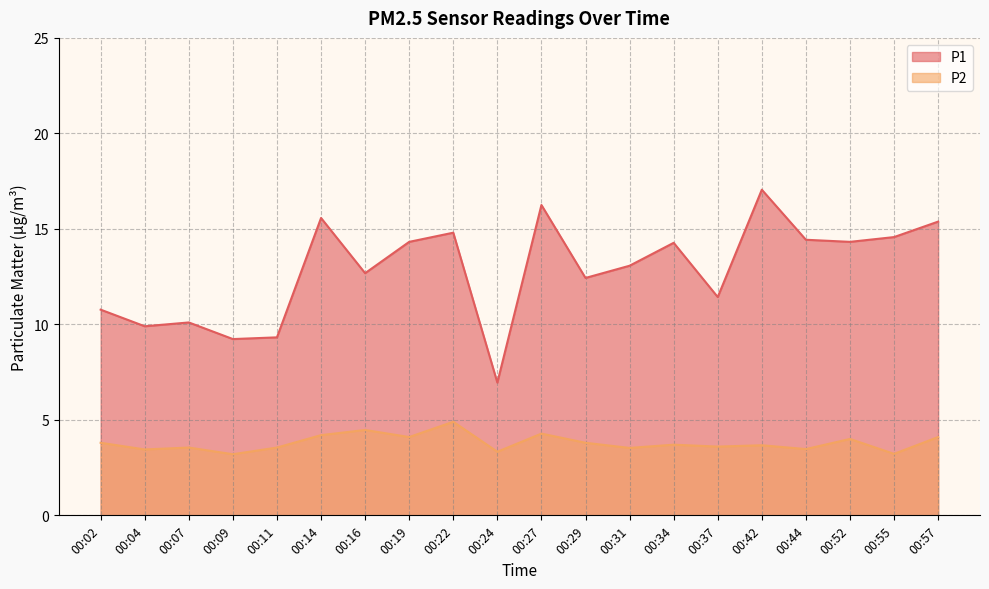

Which series has the largest total across all categories?

P1